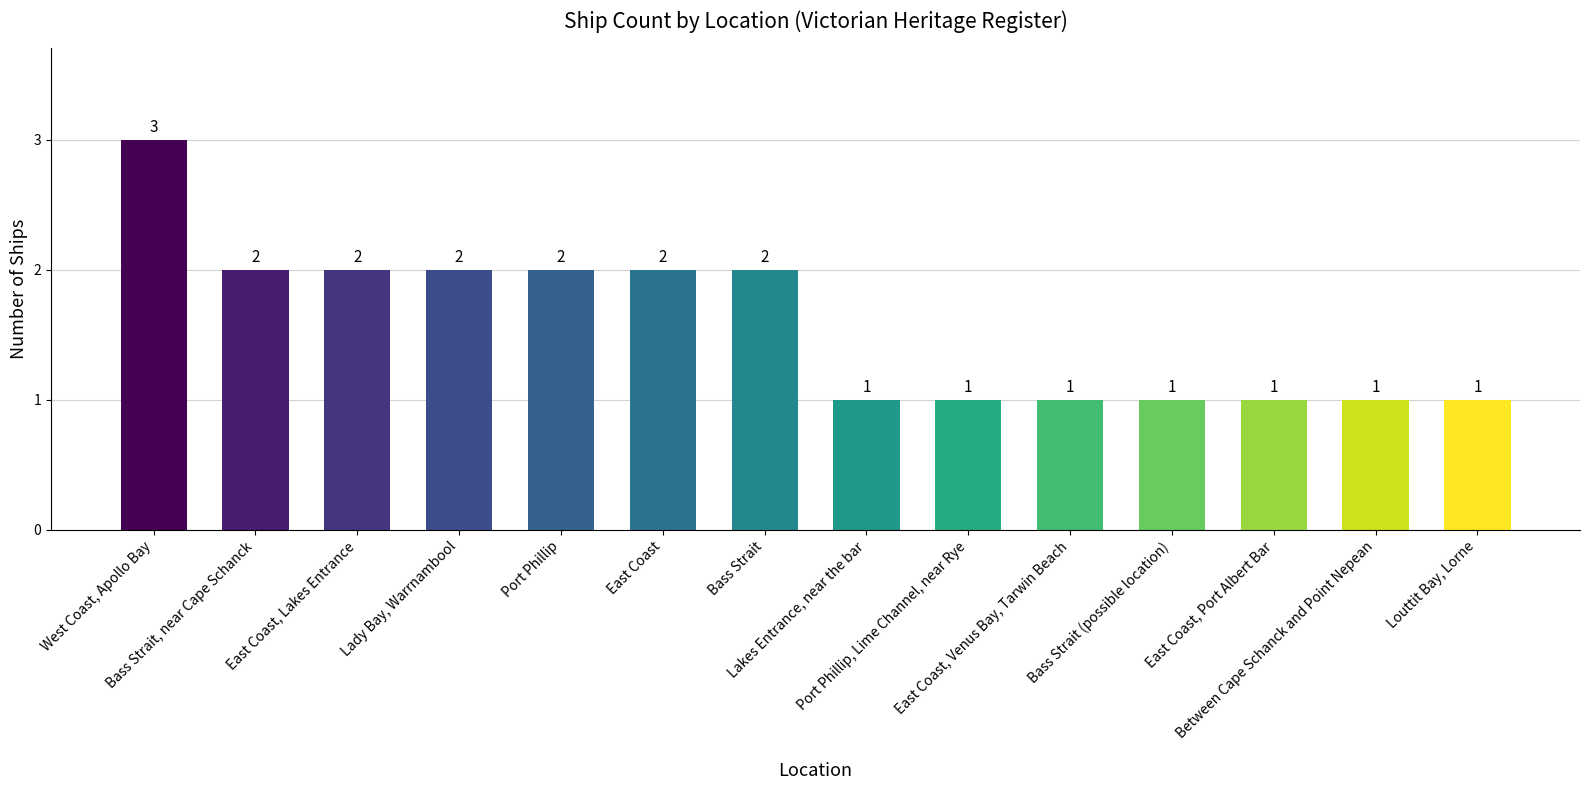

What is the greatest value displayed?

3